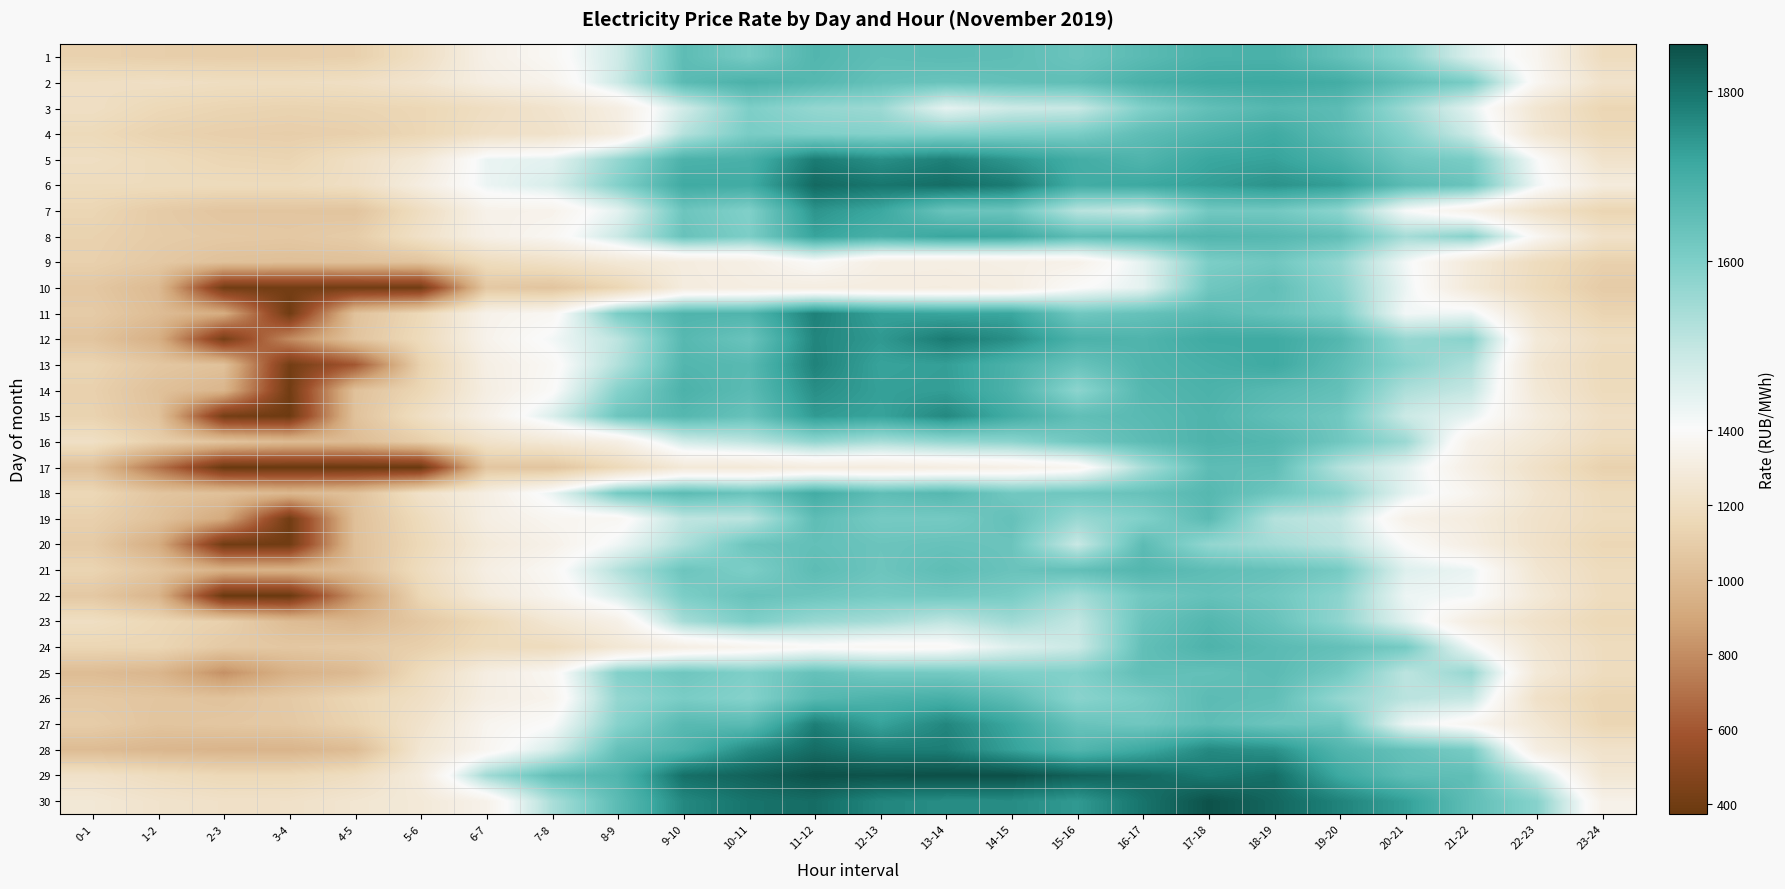

Which series has the widest spread of values?

11